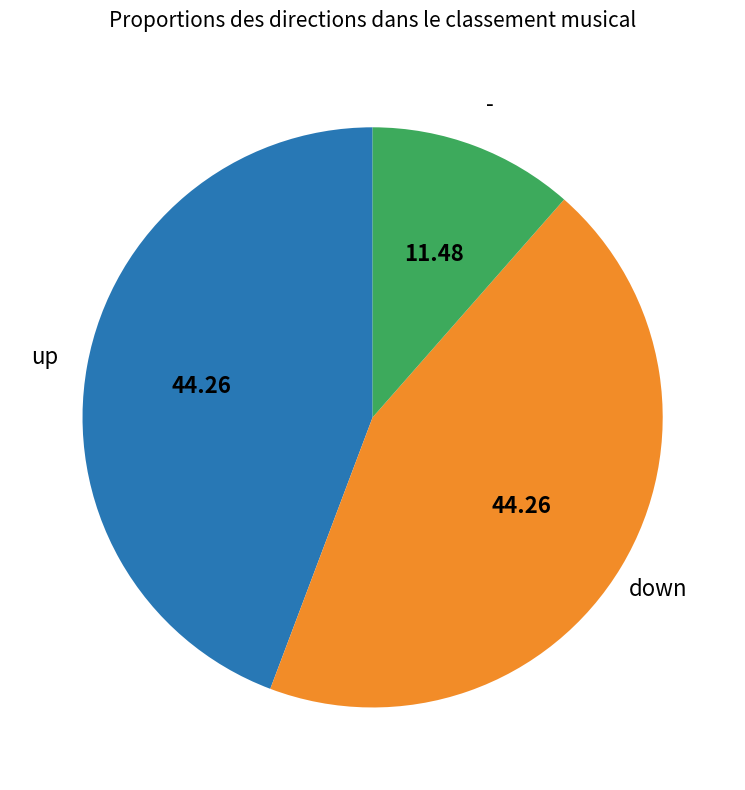

Does any single category account for the majority?

No